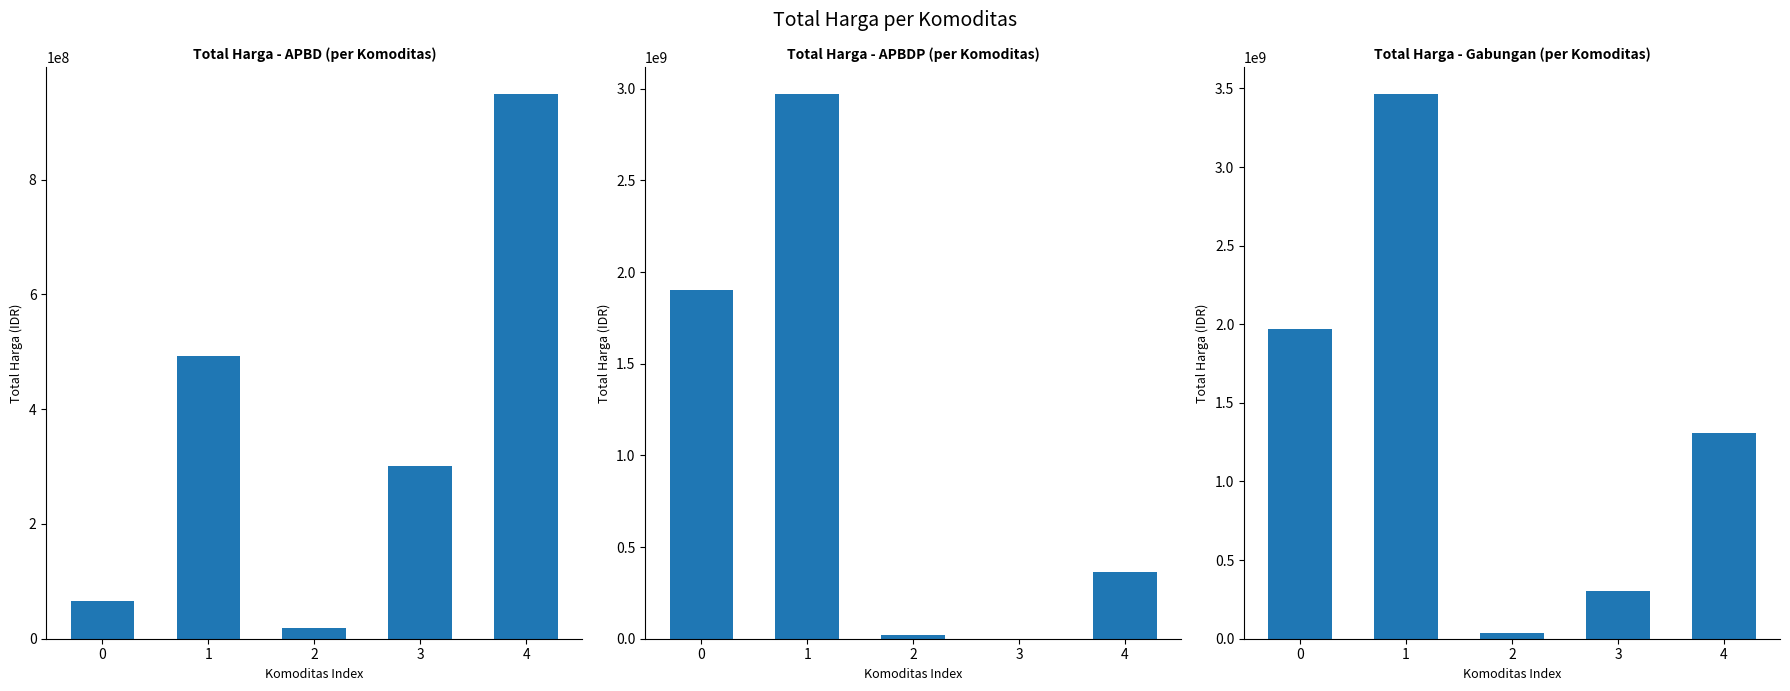

Is it true that APBDP equals 2794720739 at 0?

False